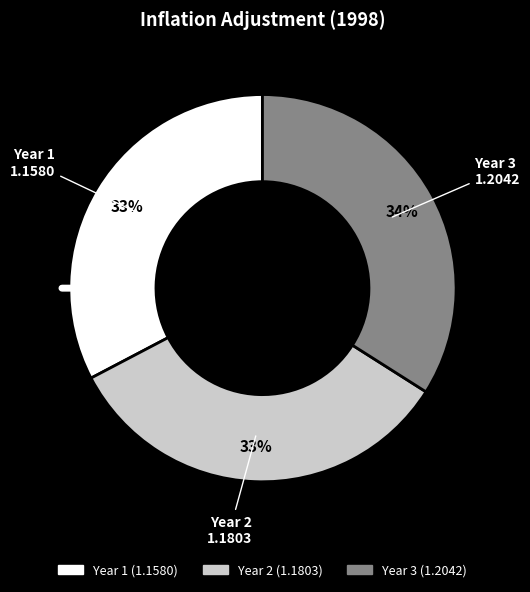

Which has a higher value, Year 3 or Year 2?

Year 3